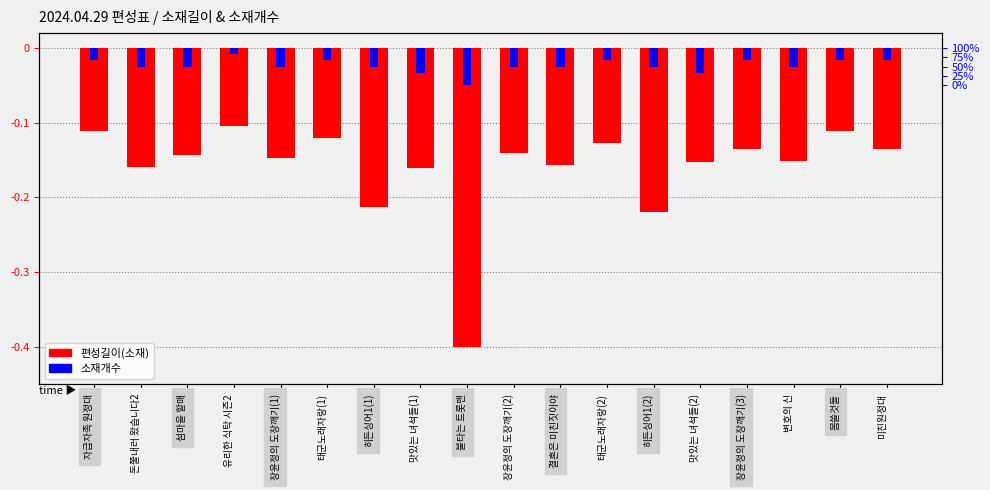

At 미친원정대, list the series in order from largest to smallest.

소재개수, 편성길이(소재)